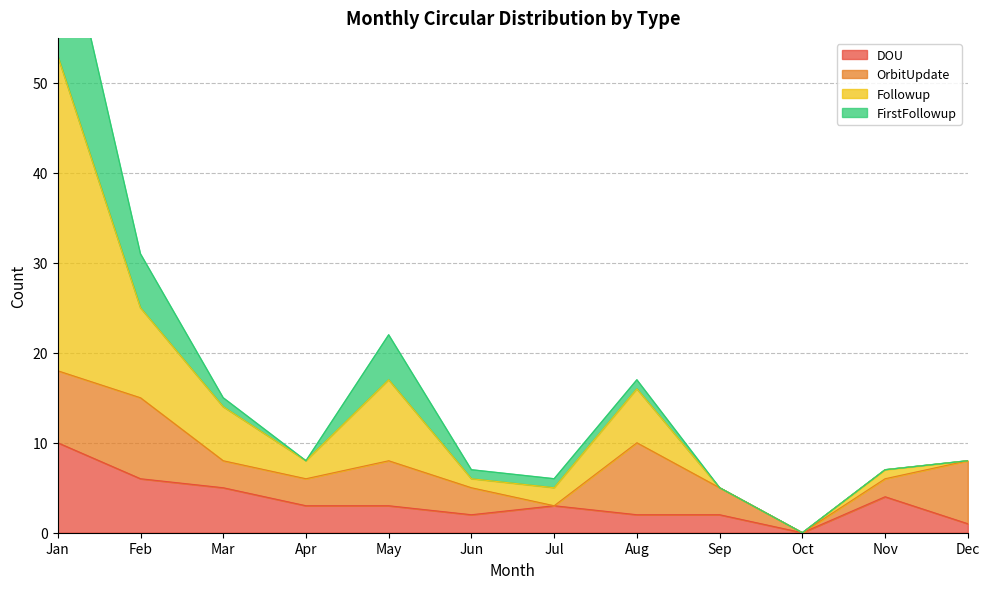

At which label does DOU first exceed 3?

Jan